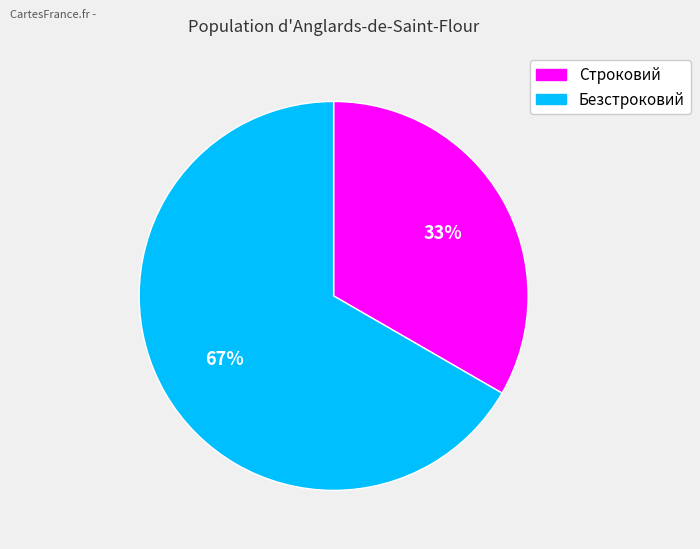

Does Безстроковий account for over 50% of the chart?

Yes